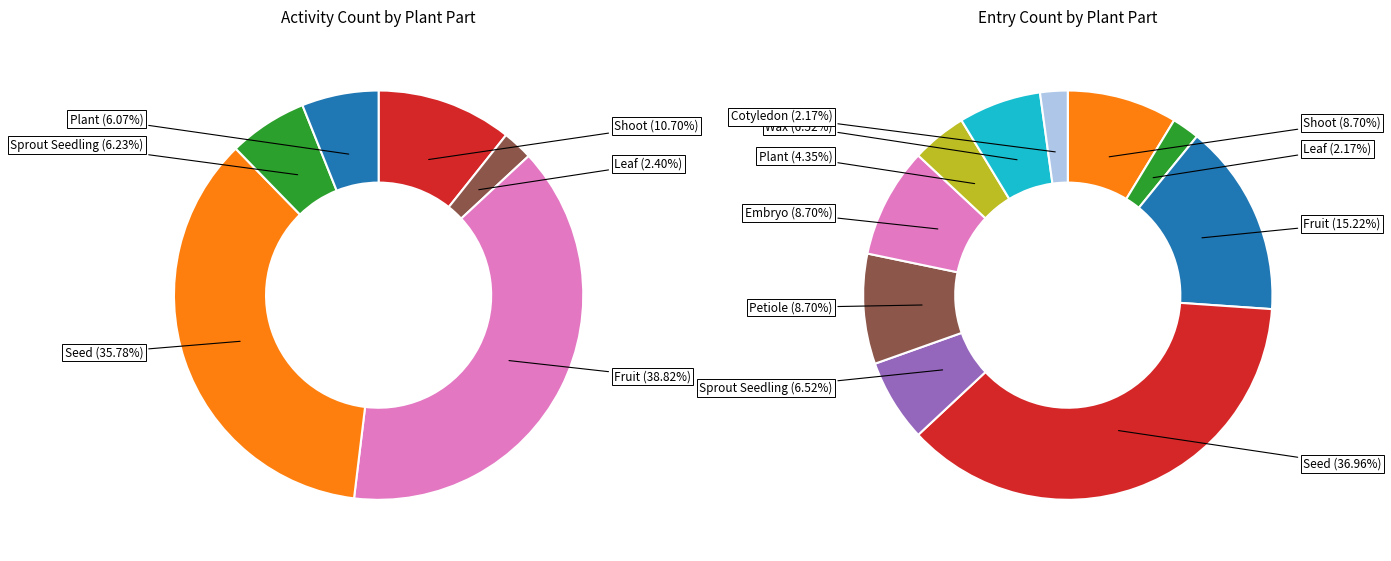

True or false: Shoot accounts for 30% of the total.

False